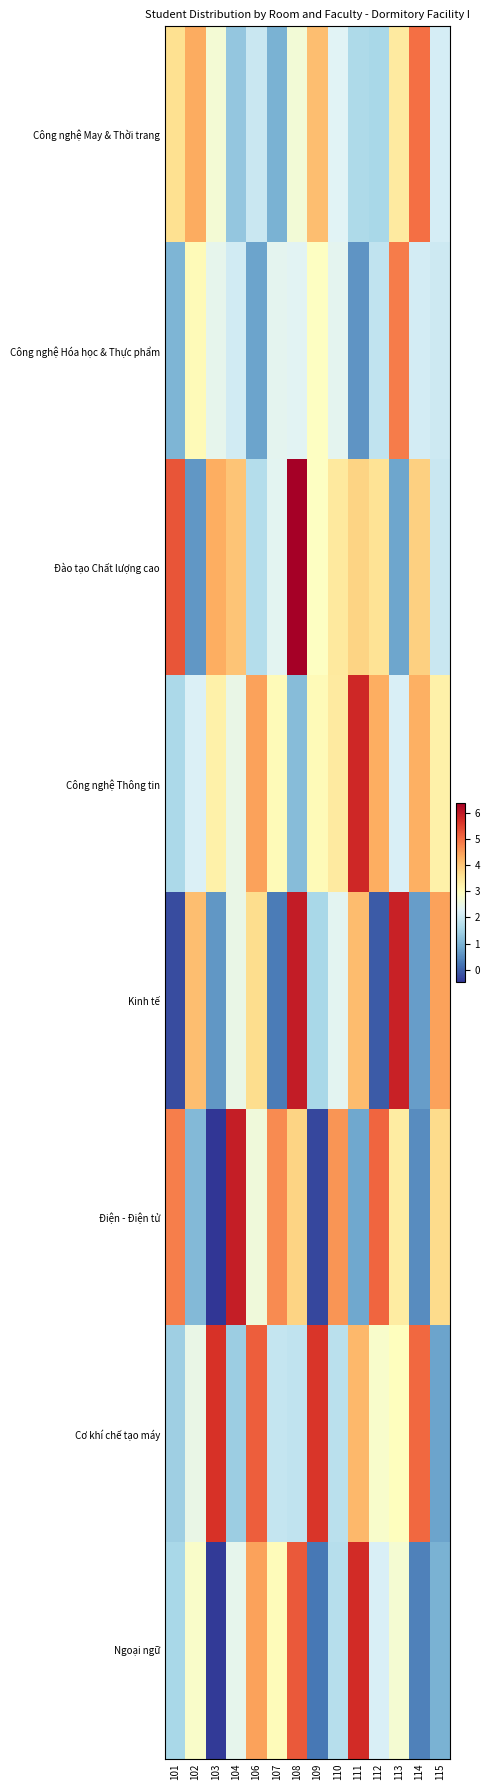

Reading left to right, extract all data points from this chart.

Công nghệ May & Thời trang: 101=3.6	102=4.4	103=2.7	104=1.3	106=2.0	107=1.0	108=2.7	109=4.1	110=2.3	111=1.6	112=1.6	113=3.4	114=5.0	115=2.1
Công nghệ Hóa học & Thực phẩm: 101=1.0	102=3.1	103=2.4	104=2.1	106=0.8	107=2.4	108=2.3	109=2.9	110=2.4	111=0.6	112=1.9	113=4.9	114=2.1	115=2.0
Đào tạo Chất lượng cao: 101=5.3	102=0.6	103=4.3	104=4.0	106=1.7	107=2.3	108=6.4	109=2.9	110=3.4	111=3.8	112=3.6	113=0.8	114=3.9	115=2.0
Công nghệ Thông tin: 101=1.6	102=2.2	103=3.3	104=2.5	106=4.4	107=3.1	108=1.1	109=3.1	110=3.4	111=5.8	112=4.3	113=2.2	114=4.3	115=3.3
Kinh tế: 101=-0.2	102=4.1	103=0.6	104=2.5	106=3.7	107=0.3	108=6.0	109=1.6	110=2.3	111=4.1	112=-0.1	113=5.9	114=0.7	115=4.5
Điện - Điện tử: 101=4.8	102=1.1	103=-0.5	104=5.9	106=2.6	107=4.7	108=3.8	109=-0.3	110=4.6	111=0.8	112=5.1	113=3.4	114=0.5	115=3.7
Cơ khí chế tạo máy: 101=1.4	102=2.5	103=5.7	104=1.4	106=5.2	107=1.9	108=1.9	109=5.6	110=1.8	111=4.2	112=2.8	113=3.0	114=5.1	115=0.8
Ngoại ngữ: 101=1.6	102=2.8	103=-0.4	104=2.4	106=4.4	107=3.0	108=5.2	109=0.2	110=1.7	111=5.8	112=2.2	113=2.7	114=0.4	115=1.0